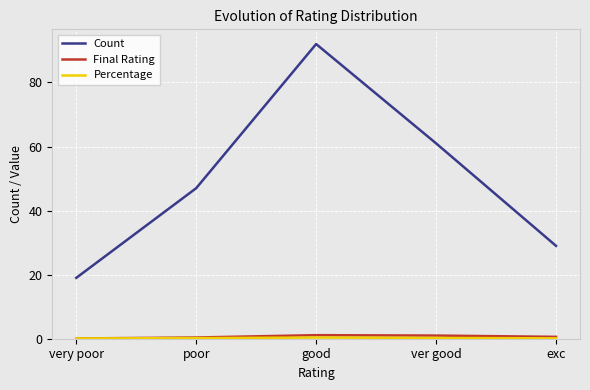

At which label is Count closest to 55?

ver good